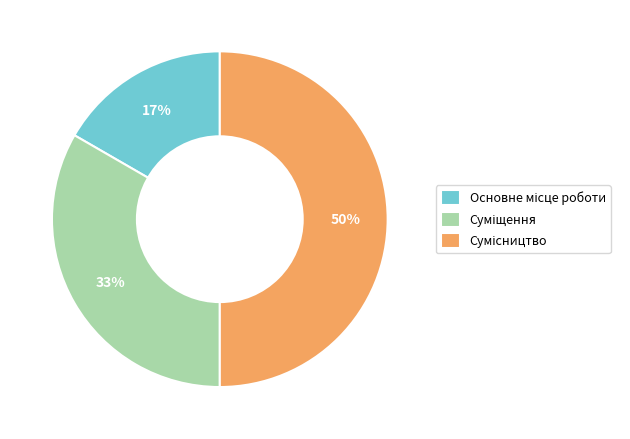

To the nearest percent, what is the average slice percentage?

33%